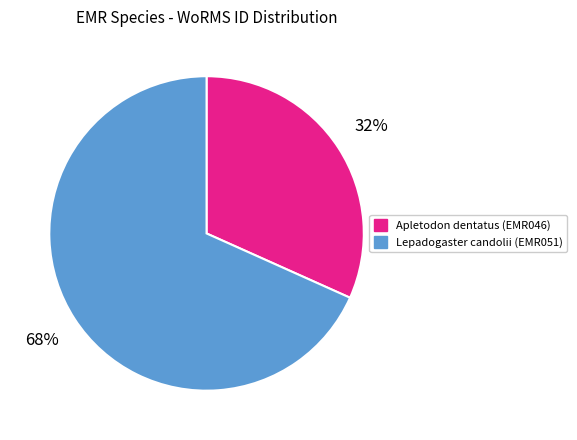

To the nearest percent, what is the average slice percentage?

50%